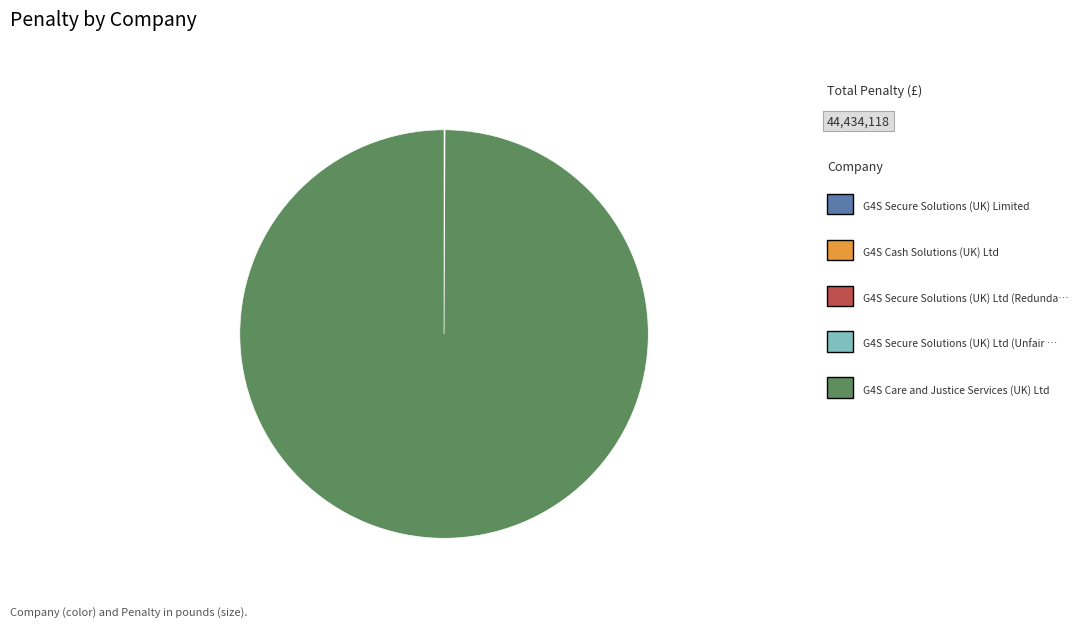

Does any single category account for the majority?

Yes